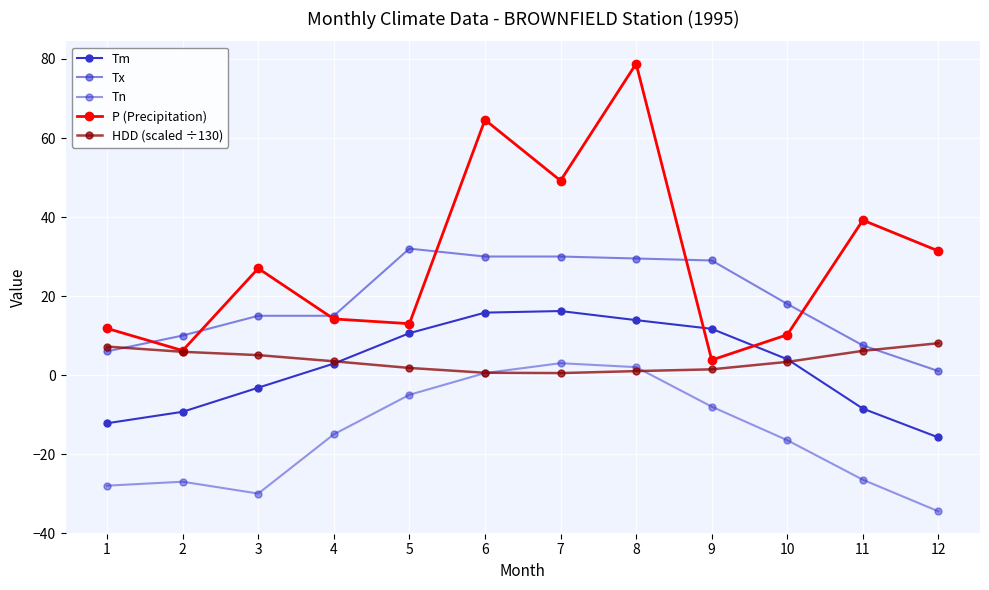

How many data points in Tx are less than 18?

6